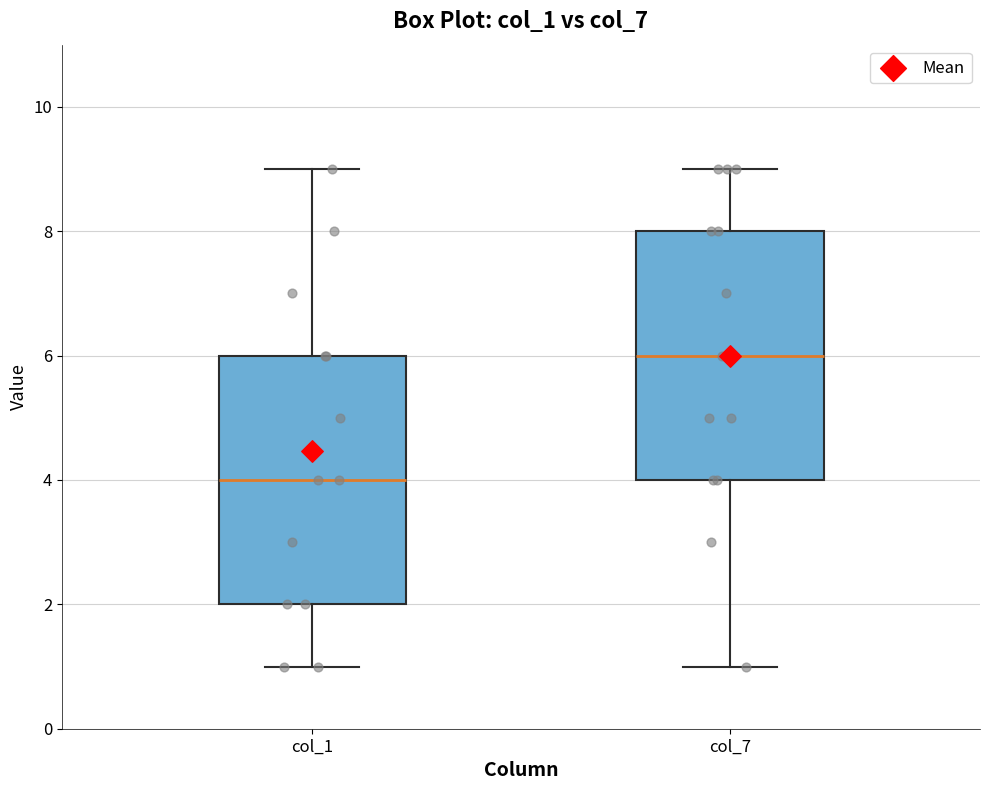

Where does the lower whisker of the box for col_7 end on the y-axis? The values are not printed on the chart, so give them approximately, as read against the axis.

1